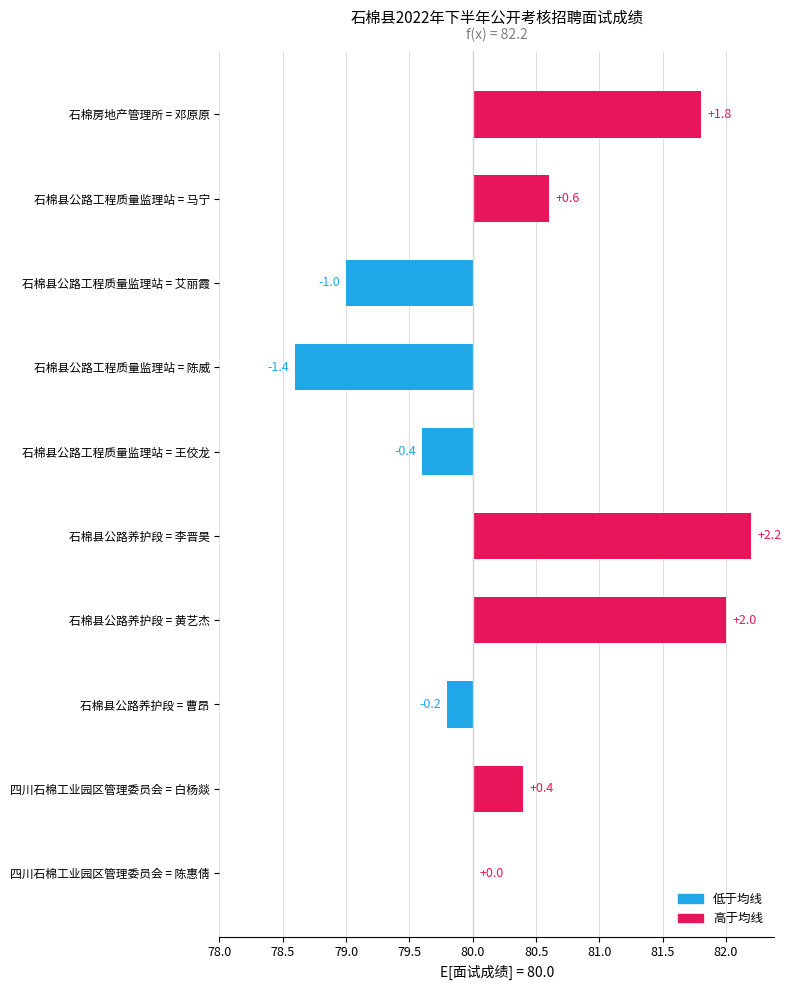

Which label corresponds to the largest value in the chart?

石棉县公路养护段 = 李晋昊